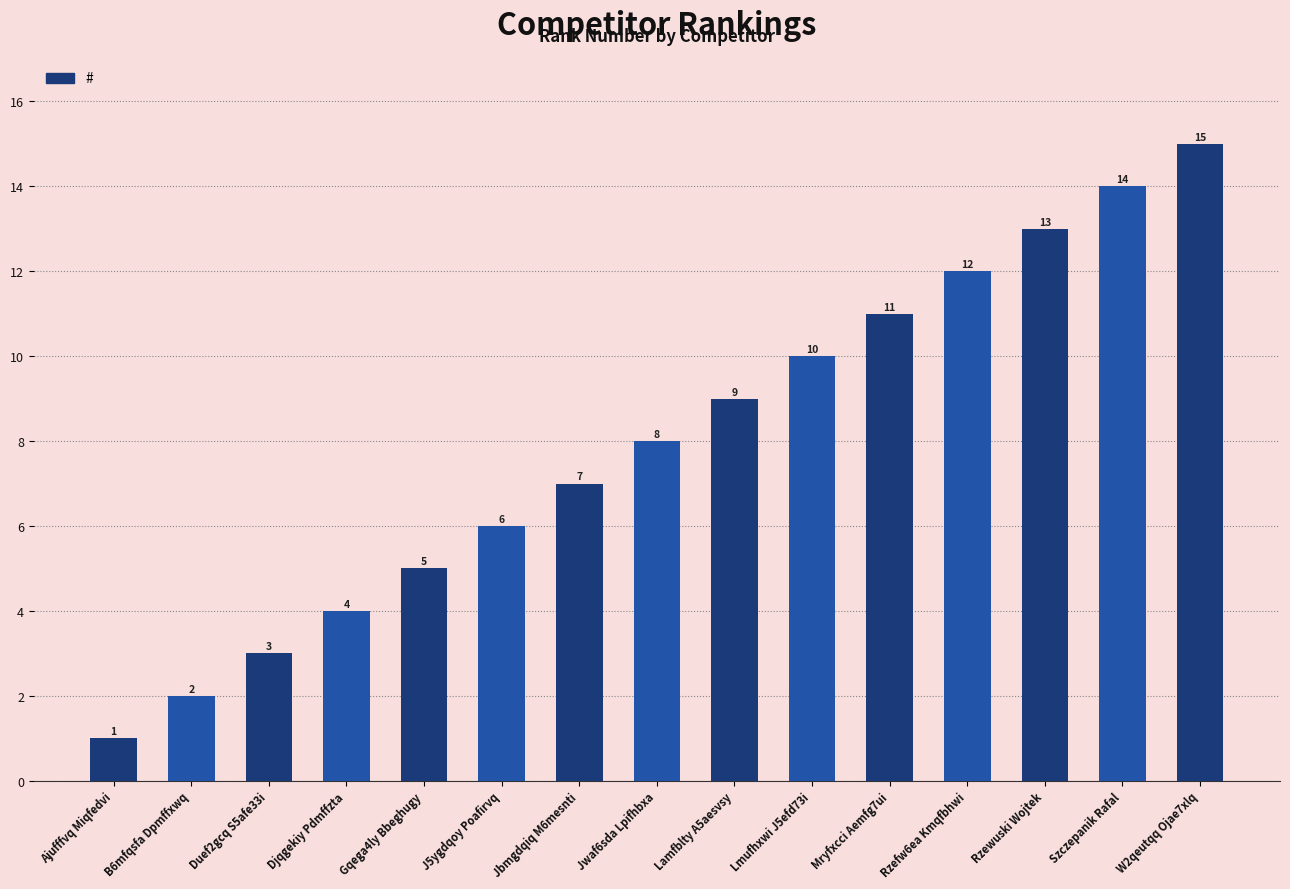

At which category does the chart reach its minimum across all series?

Ajufffvq Miqfedvi